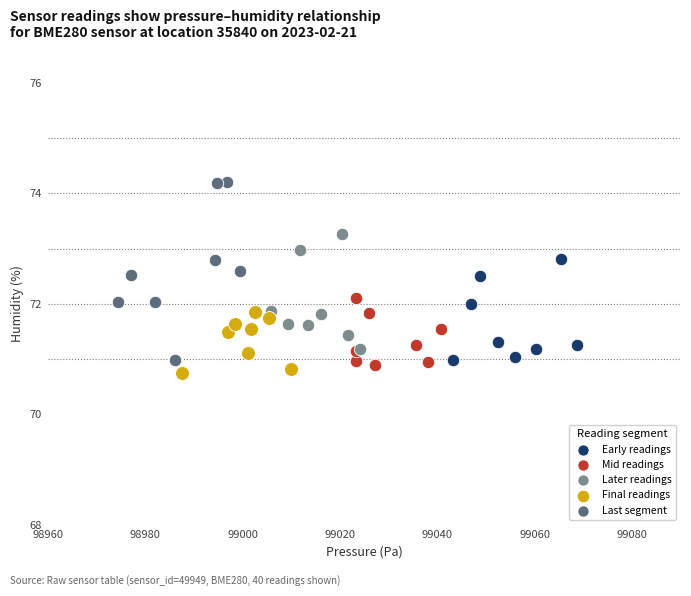

Which series has the largest Y range (max minus min)?

Last segment